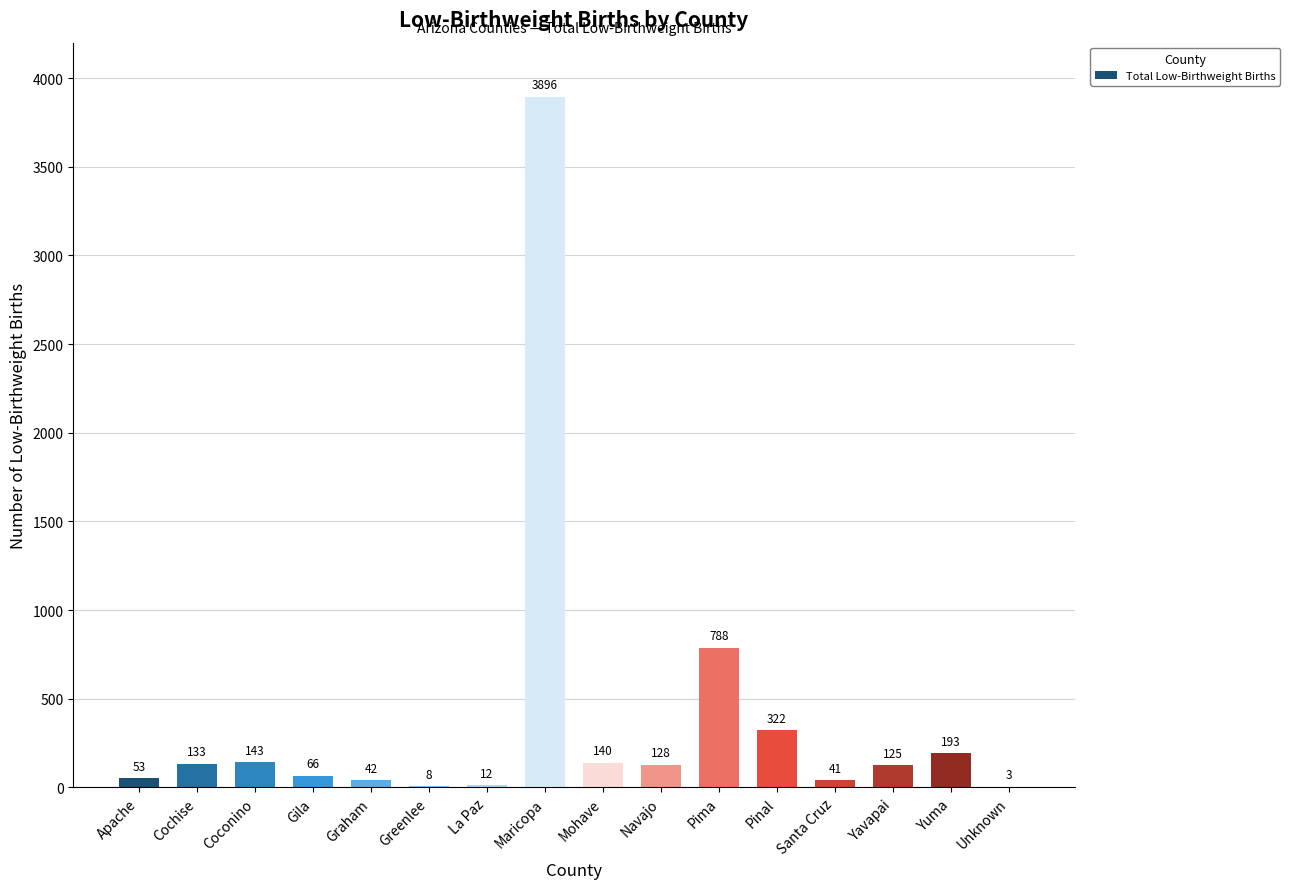

Where is the data nearest to the value 1949?

Pima